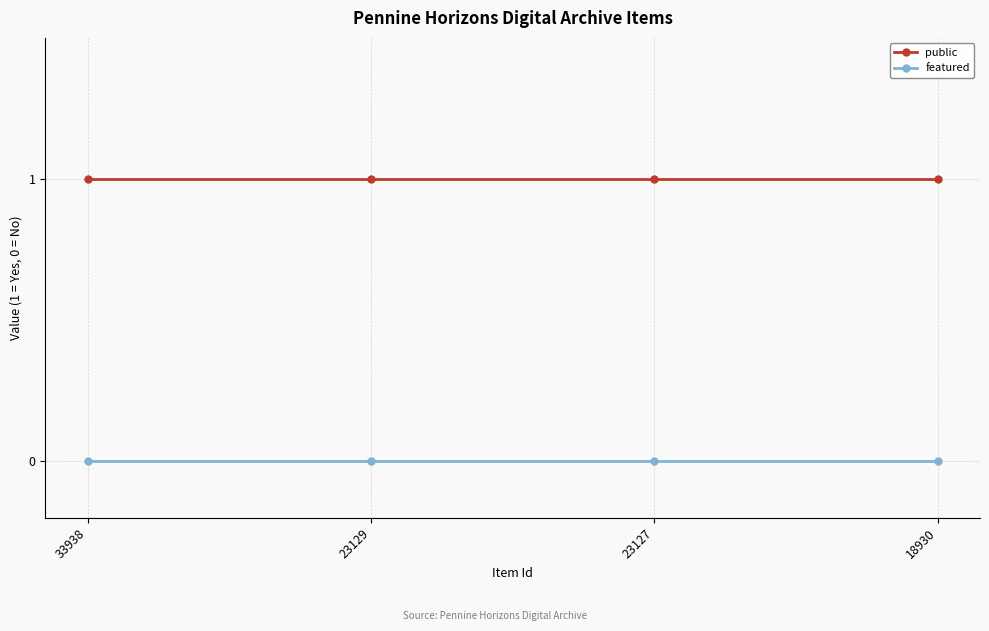

Does the chart have visible grid lines?

Yes